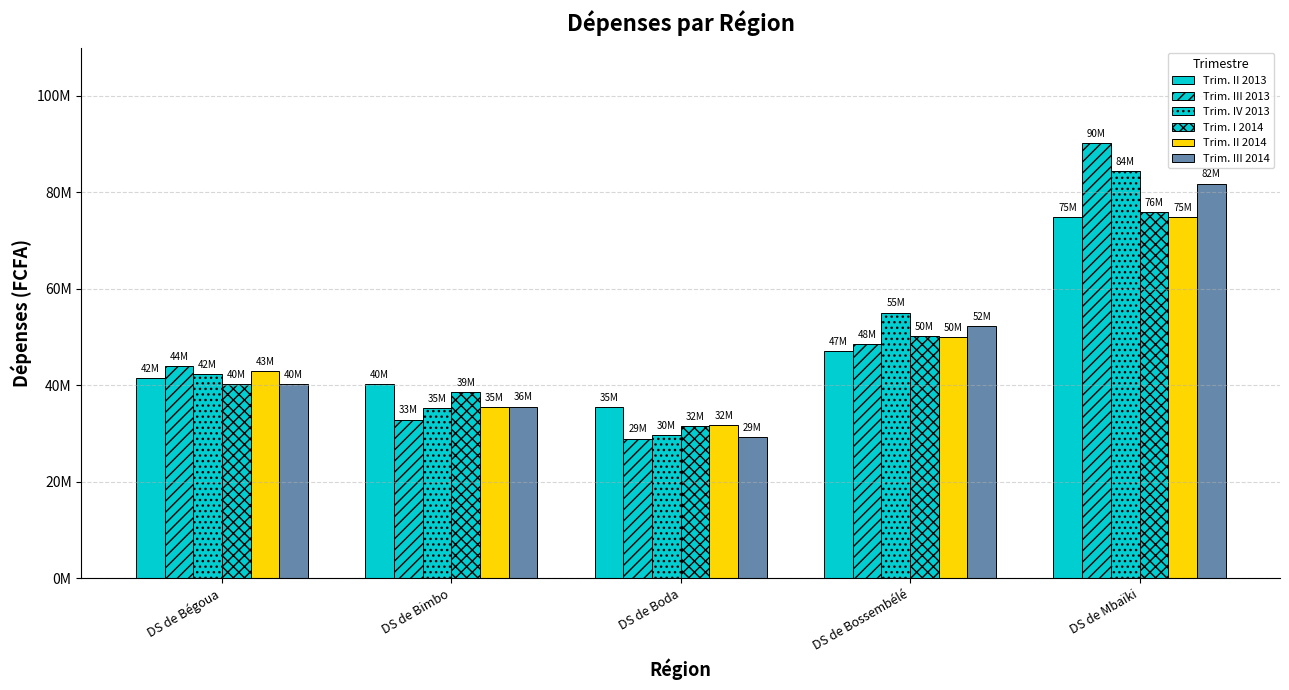

Does the chart contain any negative values?

No